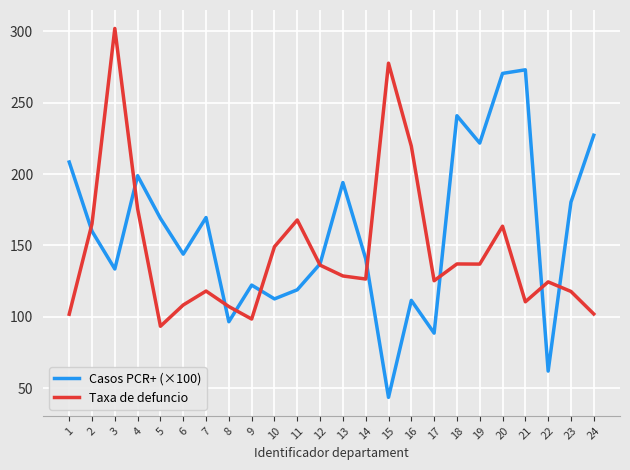

Is it true that Taxa de defuncio equals 155.3 at 8?

False